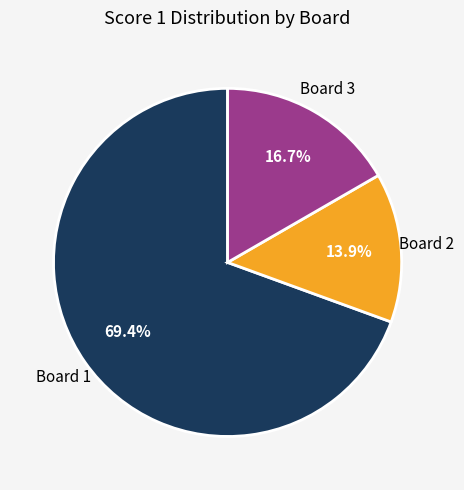

Which category has the biggest portion of the pie?

Board 1